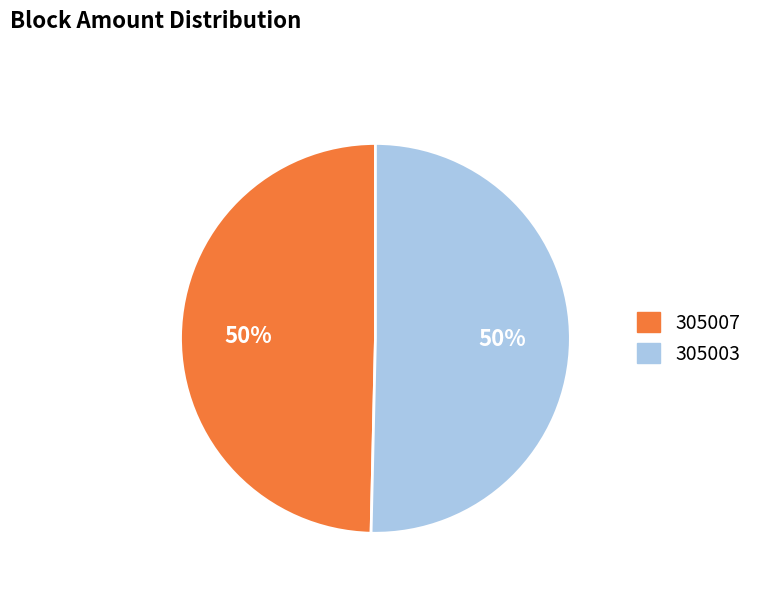

How many slices are in this pie chart?

2